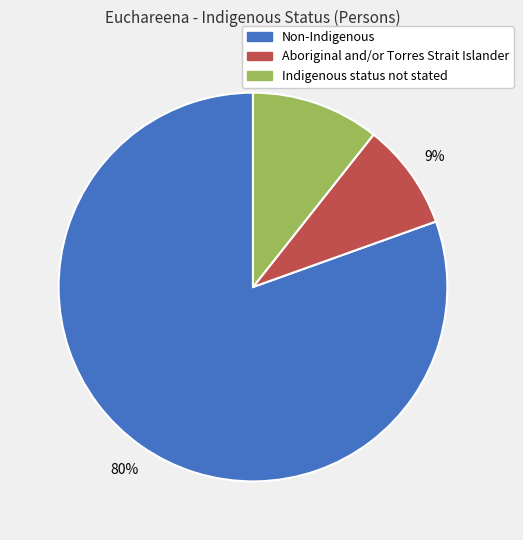

To the nearest percent, what is the difference between the Aboriginal and/or Torres Strait Islander and Indigenous status not stated slice percentages?

2%